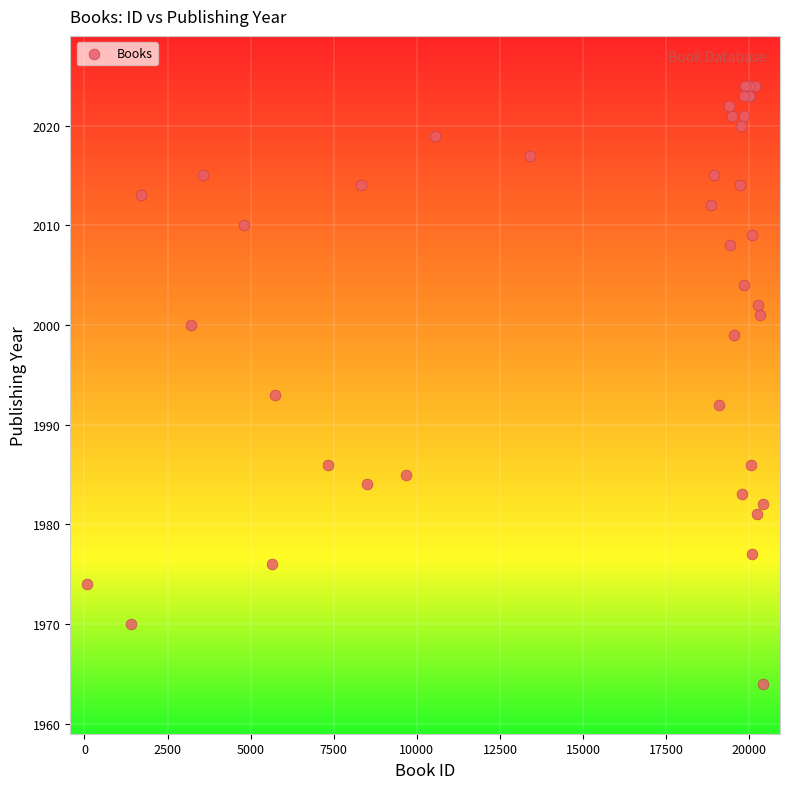

What Y value in the scatter plot is closest to 1994?

1993